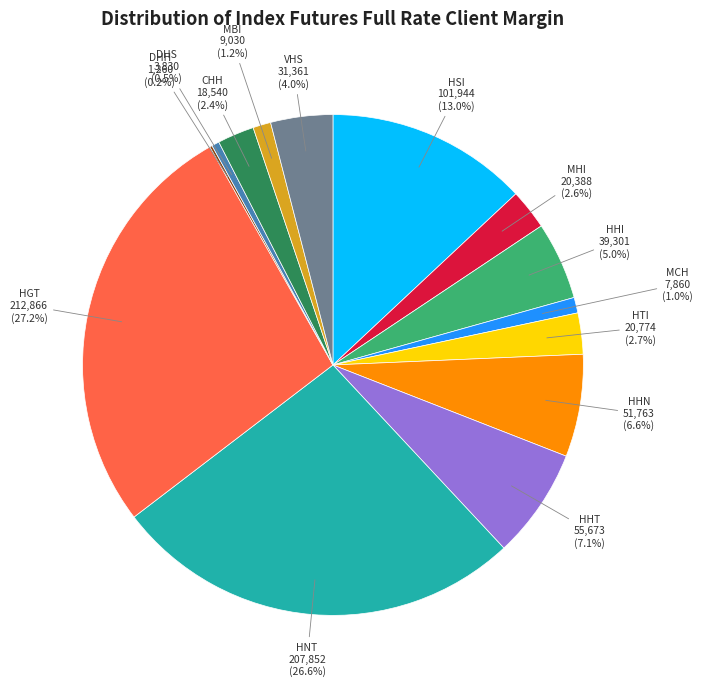

Which has a higher value, HHI or HTI?

HHI